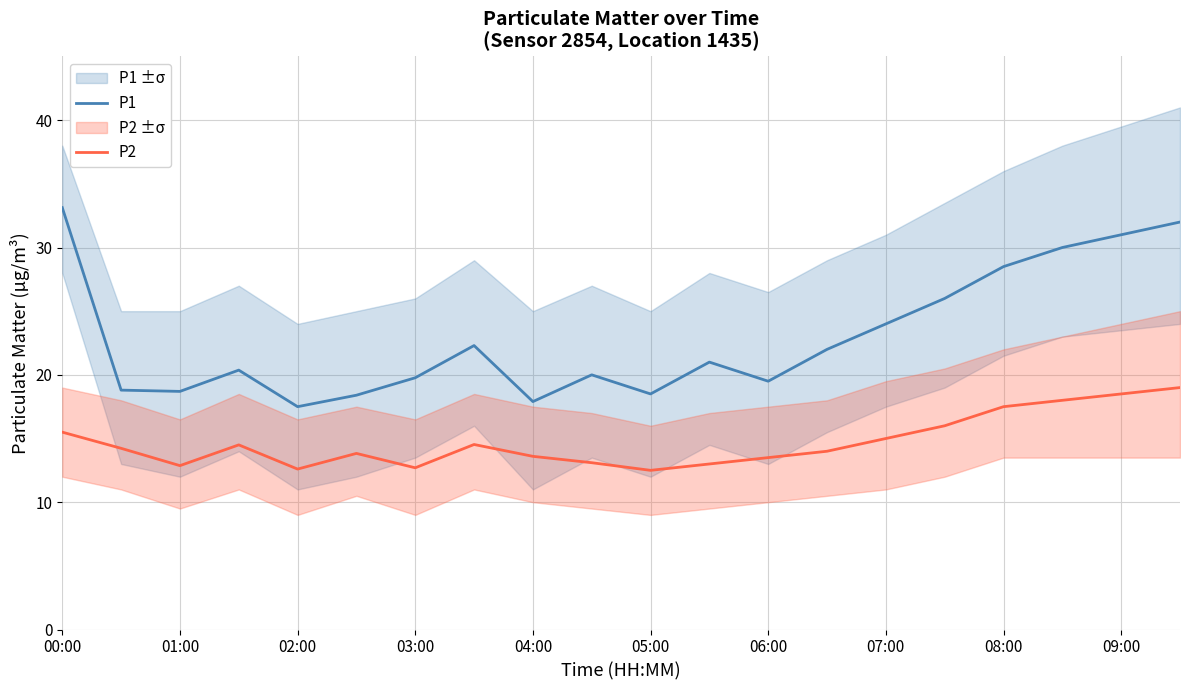

What is the sum of all P1 values?

459.4